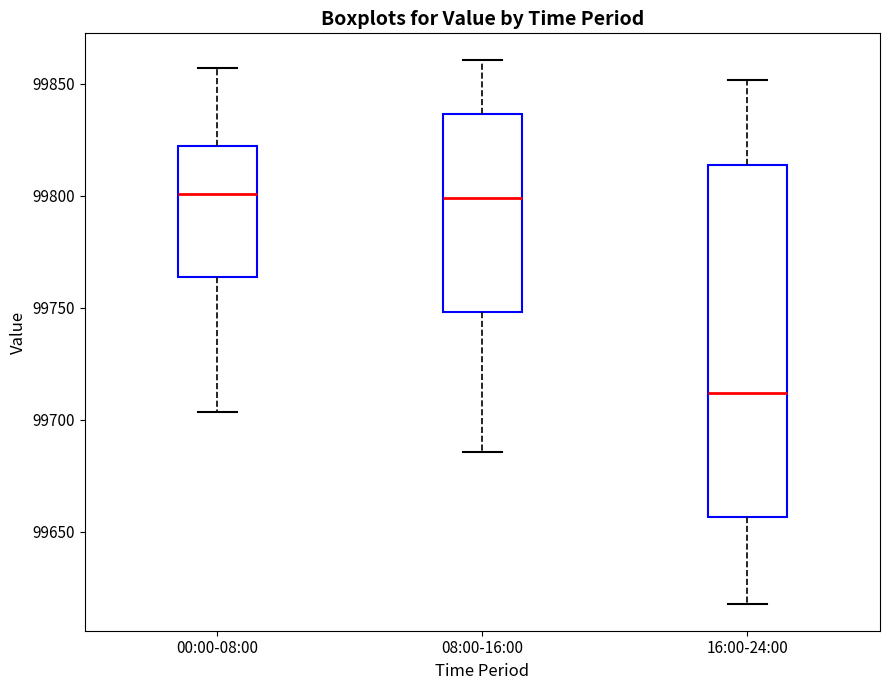

Which box is the tallest, from its lower edge to its upper edge?

16:00-24:00